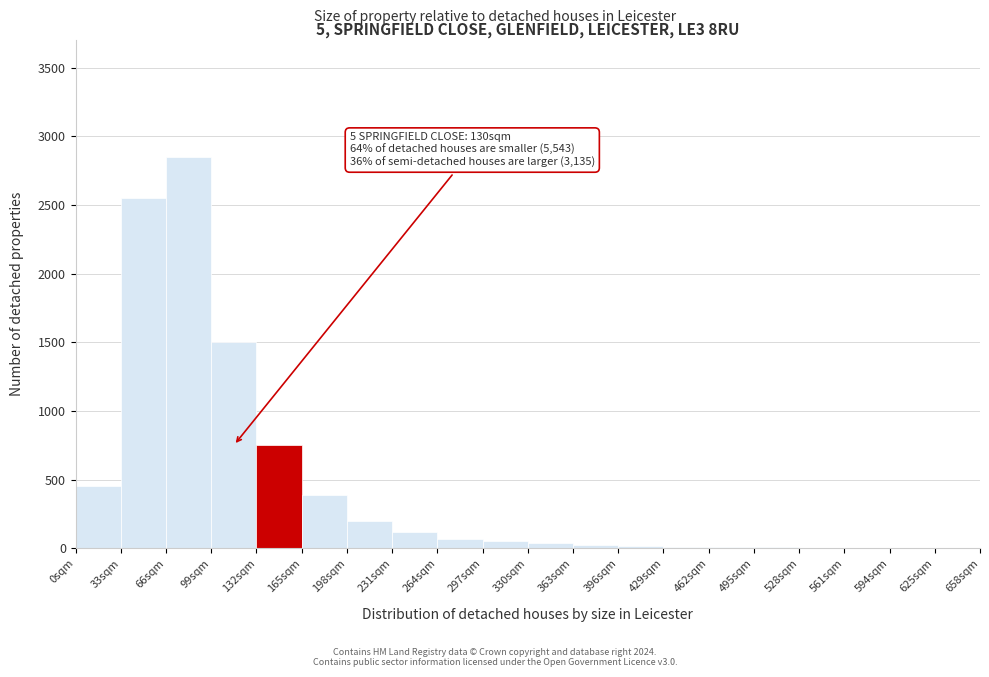

Over which range of the x-axis is the bar tallest?

66 to 99